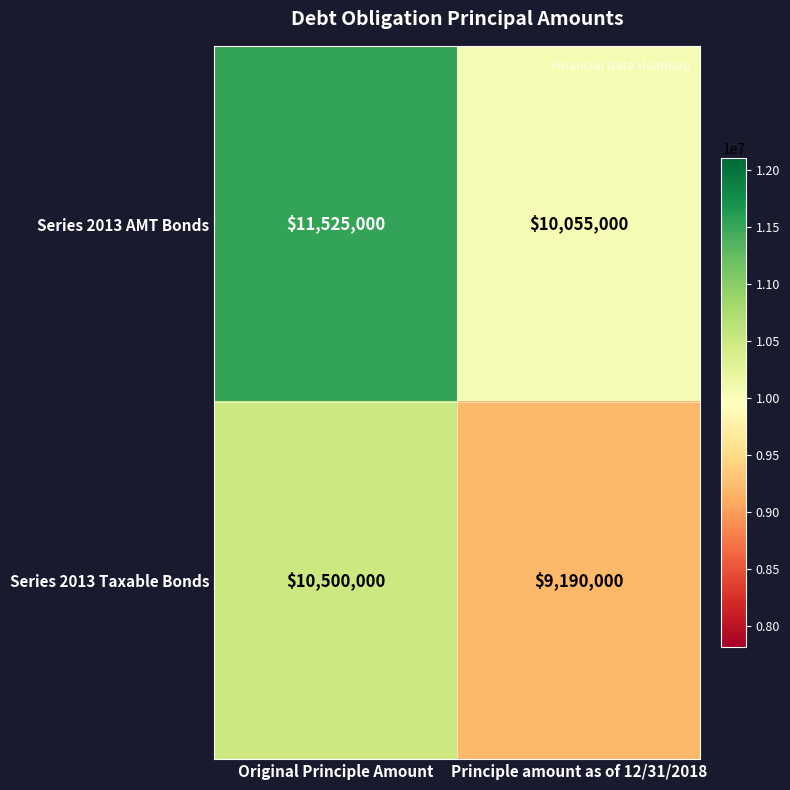

What is the difference between the Series 2013 Taxable Bonds values at Original Principle Amount and Principle amount as of 12/31/2018?

1310000